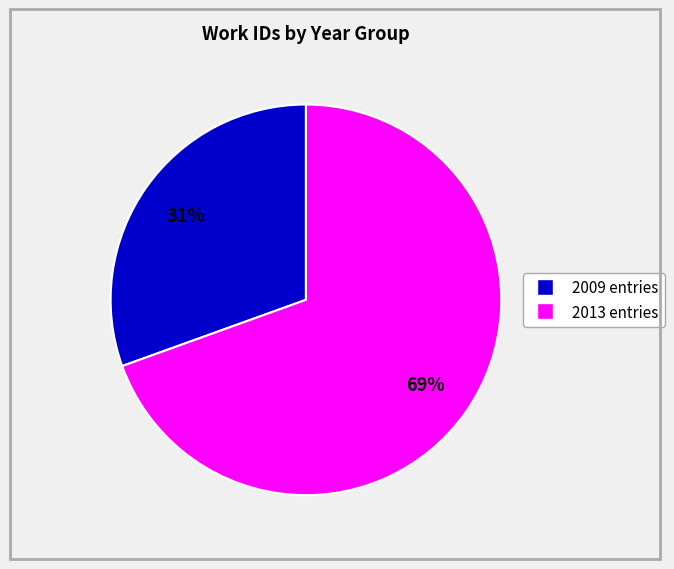

To the nearest percent, what is the average slice percentage?

50%